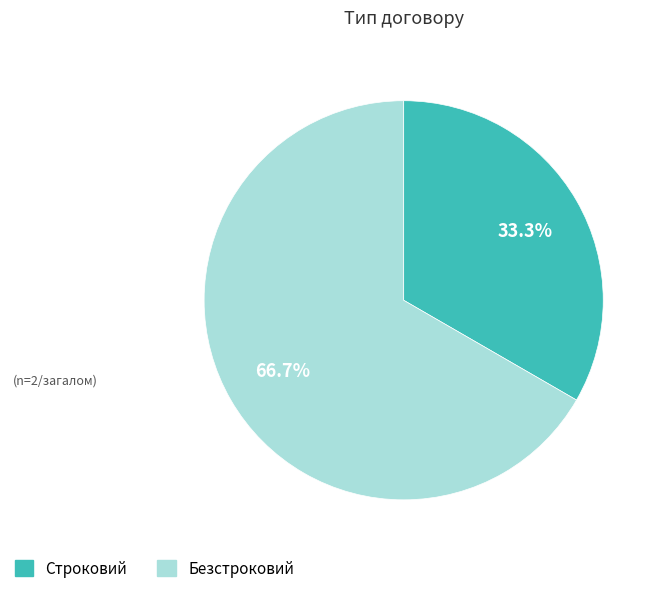

Which category accounts for the majority?

Безстроковий